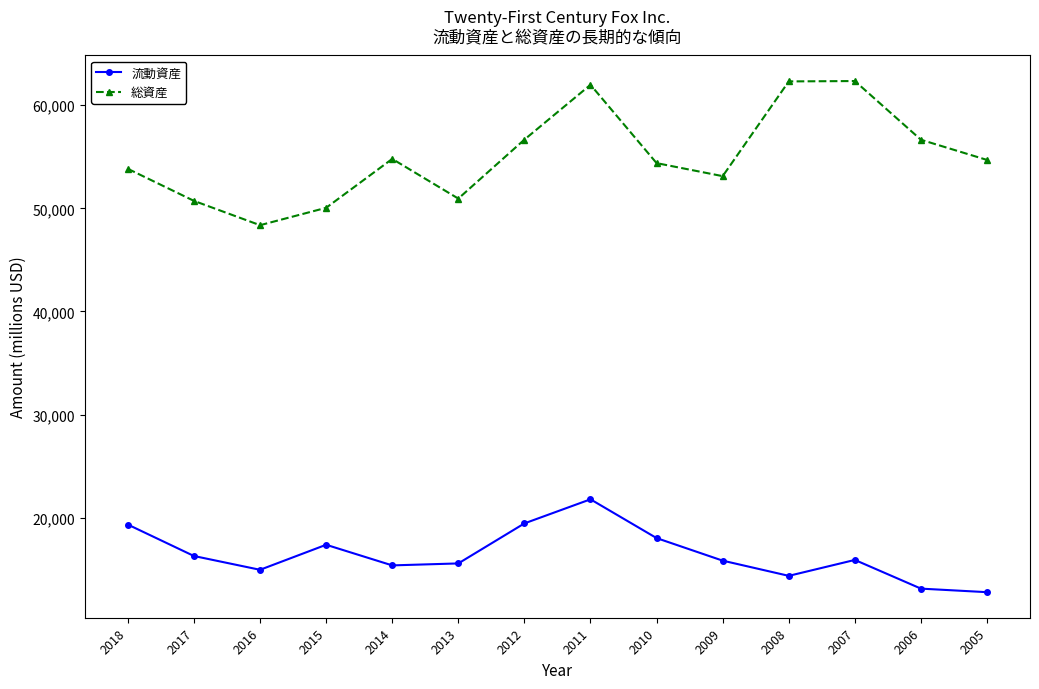

Does the chart display data point markers on the line(s)?

Yes